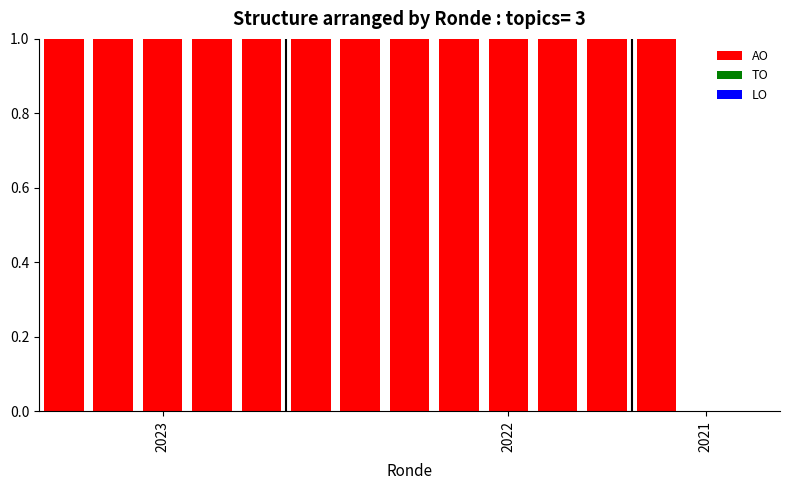

What is the sum of all values?

13